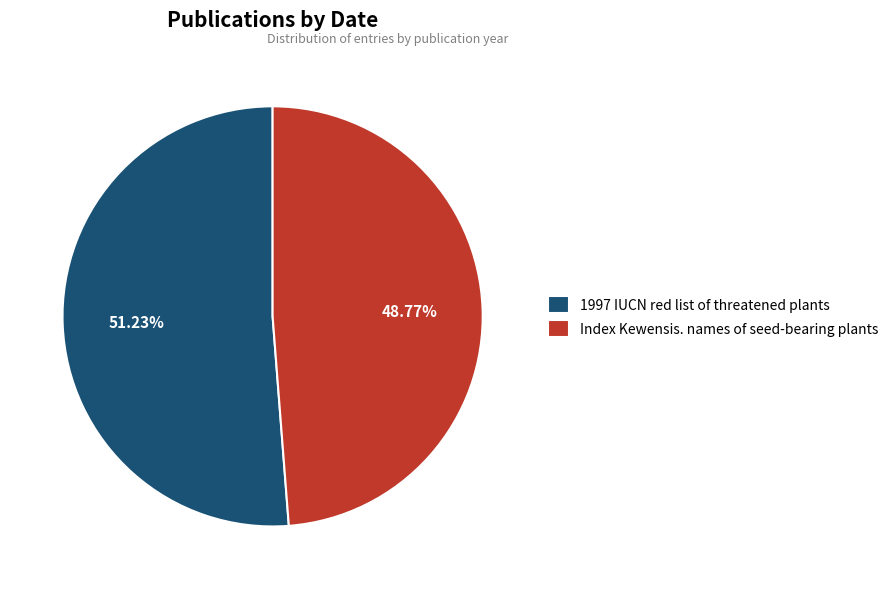

Which has a higher value, Index Kewensis. names of seed-bearing plants or 1997 IUCN red list of threatened plants?

1997 IUCN red list of threatened plants